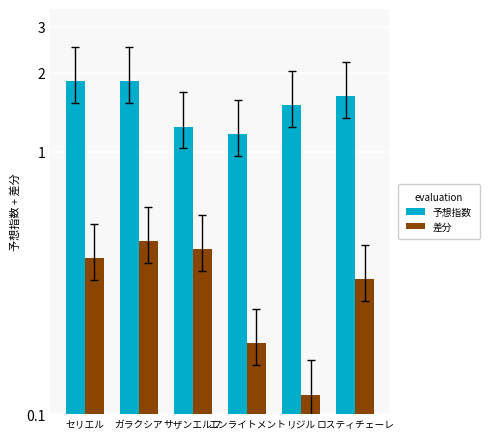

At how many categories does at least one series exceed 1?

6